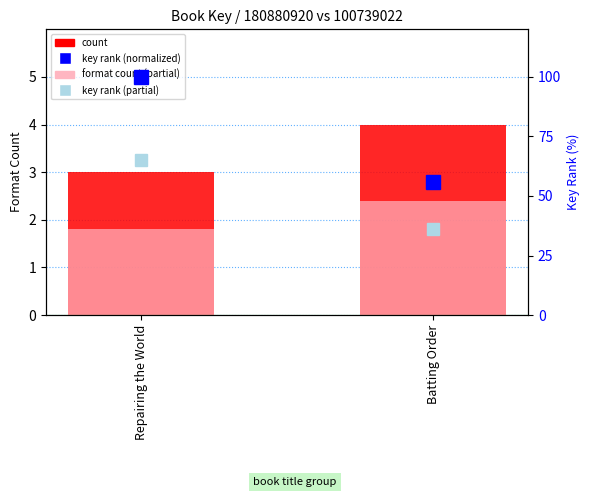

Reading right to left, extract all data points from this chart.

count: Batting Order=4.0	Repairing the World=3.0
format count (partial): Batting Order=2.4	Repairing the World=1.8
key rank (normalized): Batting Order=55.7	Repairing the World=100.0
key rank (partial): Batting Order=36.2	Repairing the World=65.0